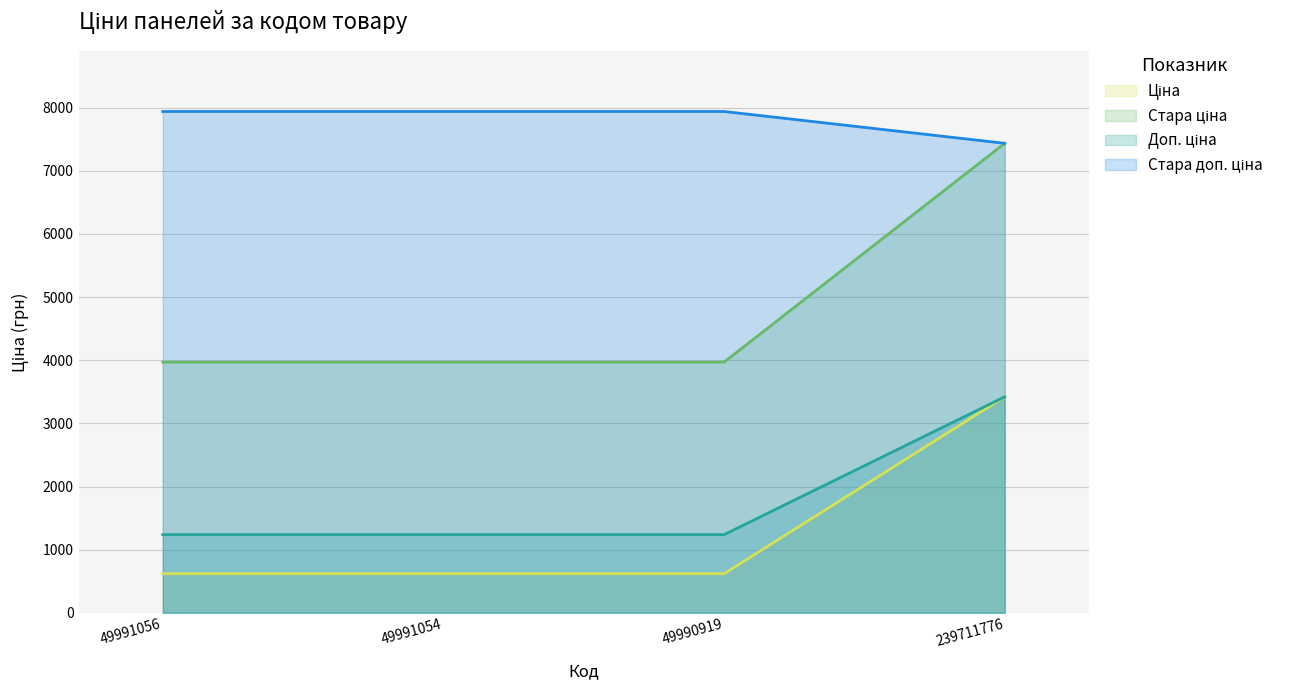

Which label corresponds to the smallest value in the chart?

49991056